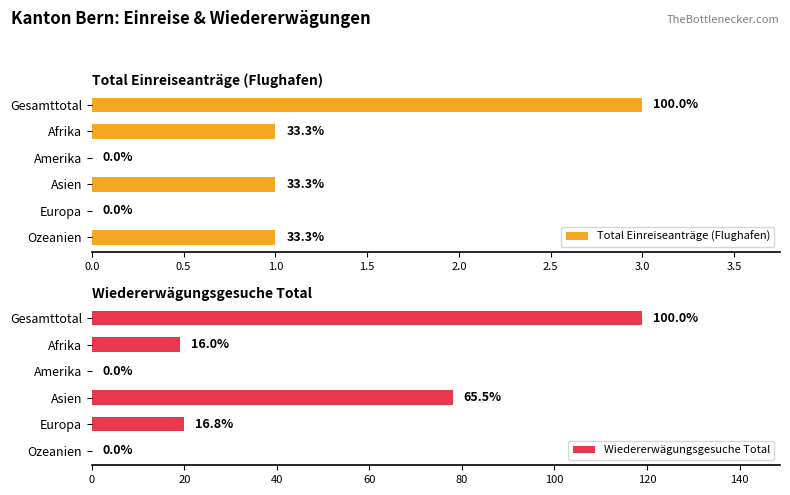

How many data points does each series have?

6